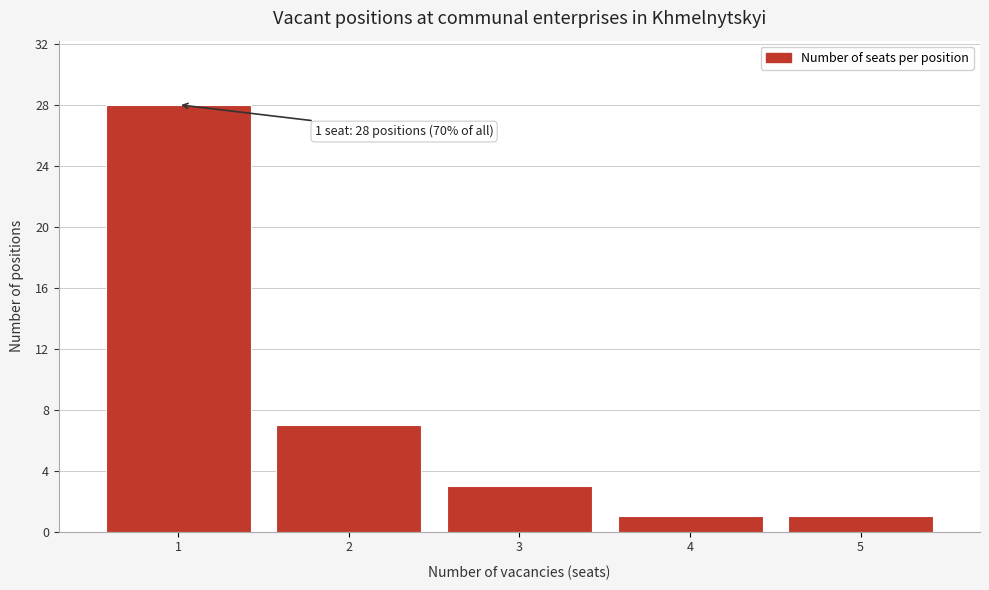

Reading left to right, what are all the values shown in this chart?

1=28	2=7	3=3	4=1	5=1